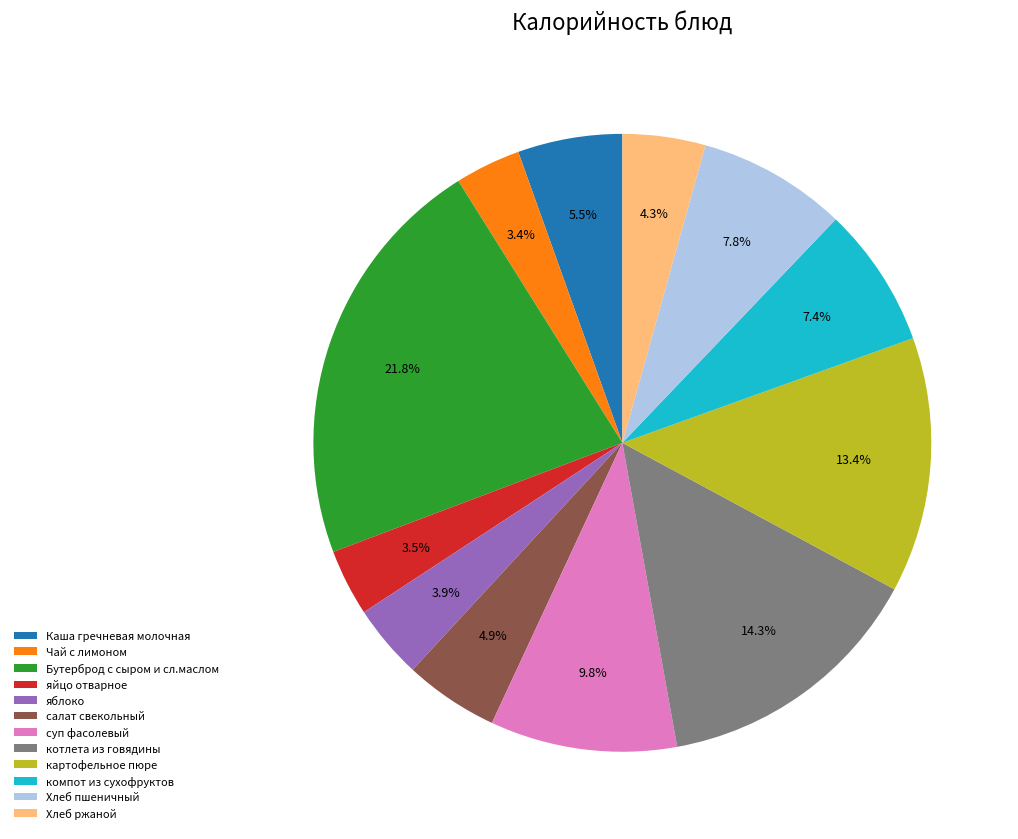

How much of the chart is everything except салат свекольный?

95.1%